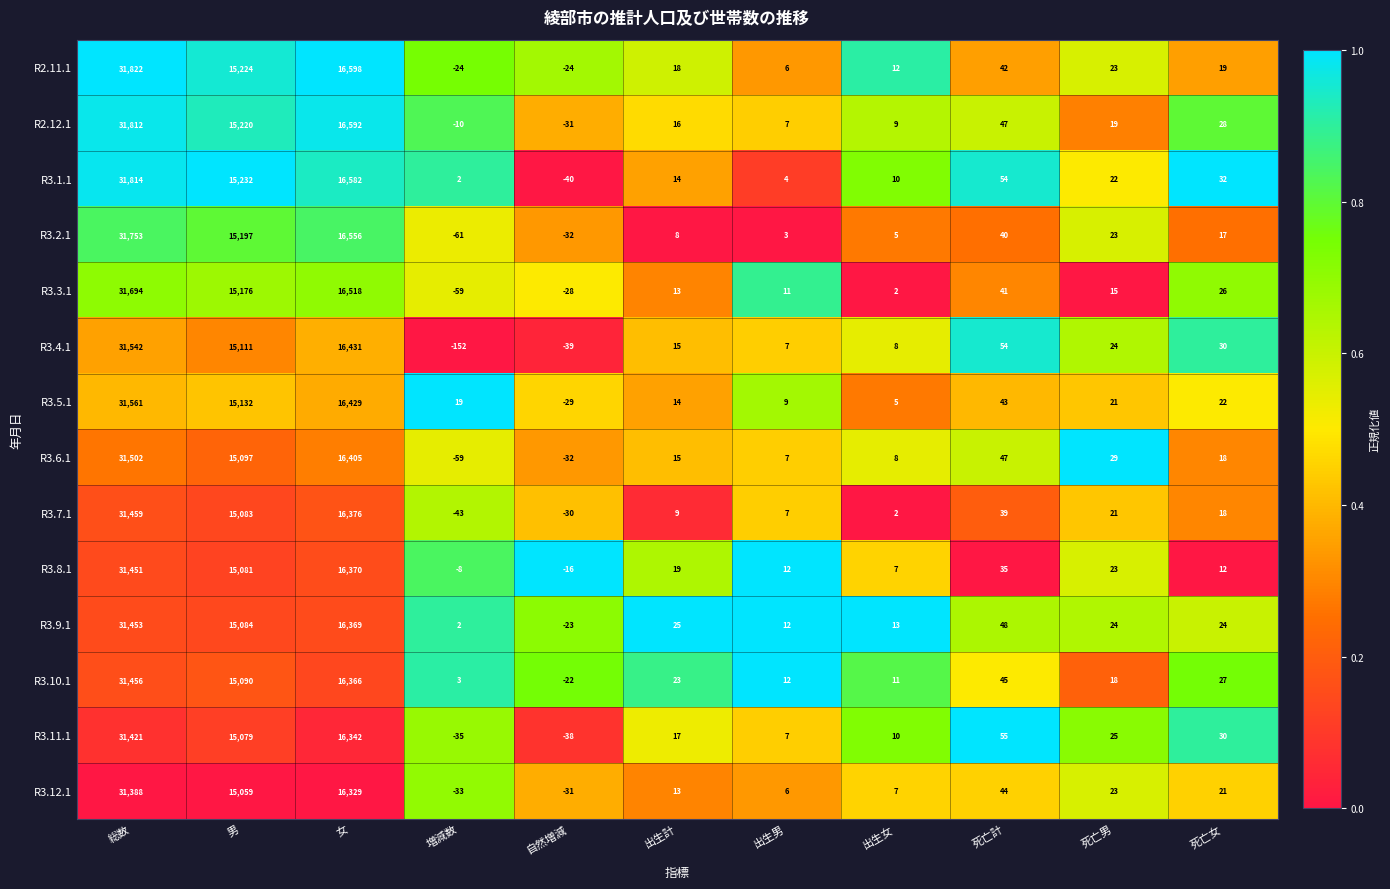

The value of R3.1.1 at 自然増減 is -40. True or false?

True